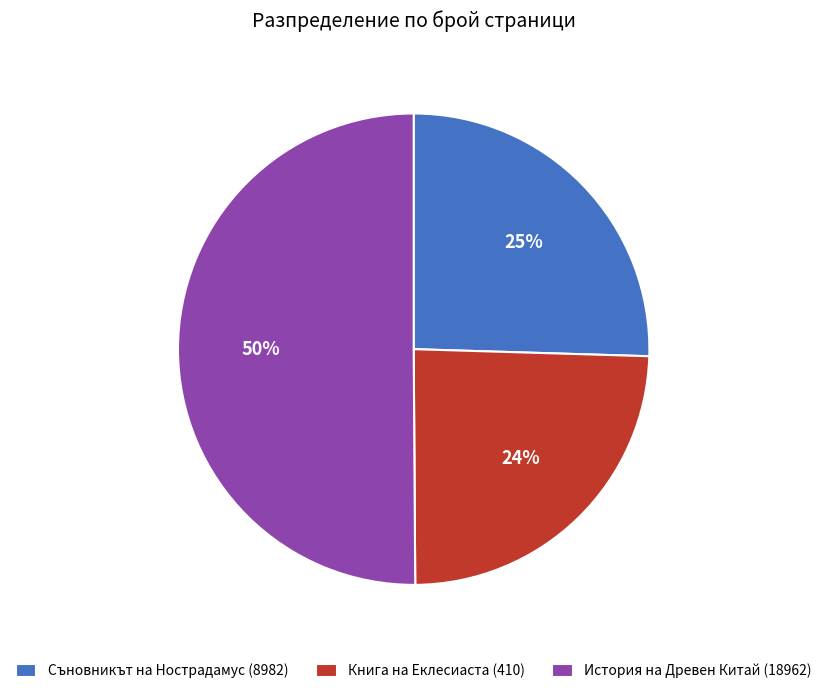

Which has a higher value, Книга на Еклесиаста (410) or Съновникът на Нострадамус (8982)?

Съновникът на Нострадамус (8982)